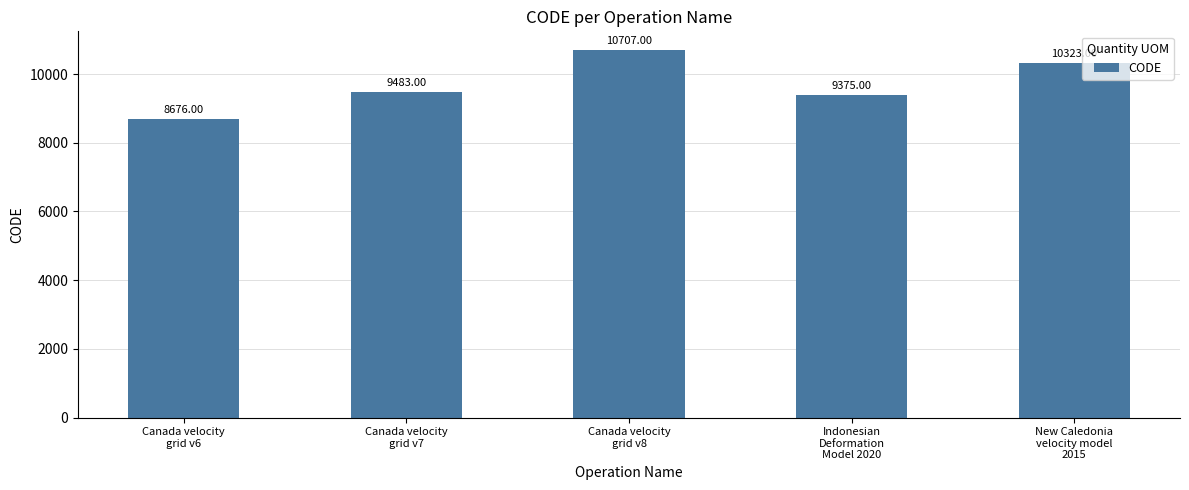

Approximately how many times larger is the value at Canada velocity
grid v7 compared to Canada velocity
grid v8?

0.9